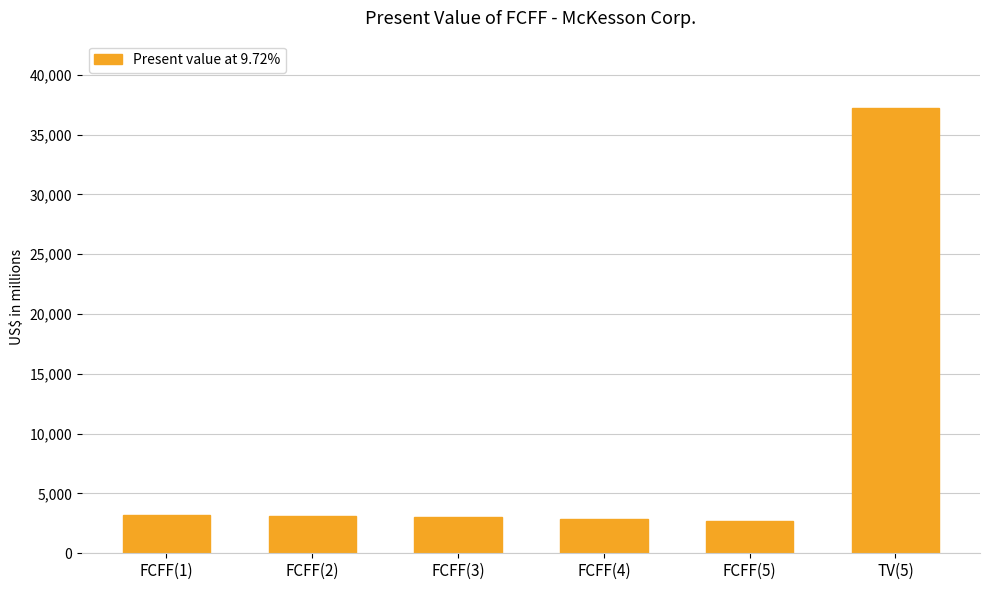

Which category has the highest value across all series?

TV(5)